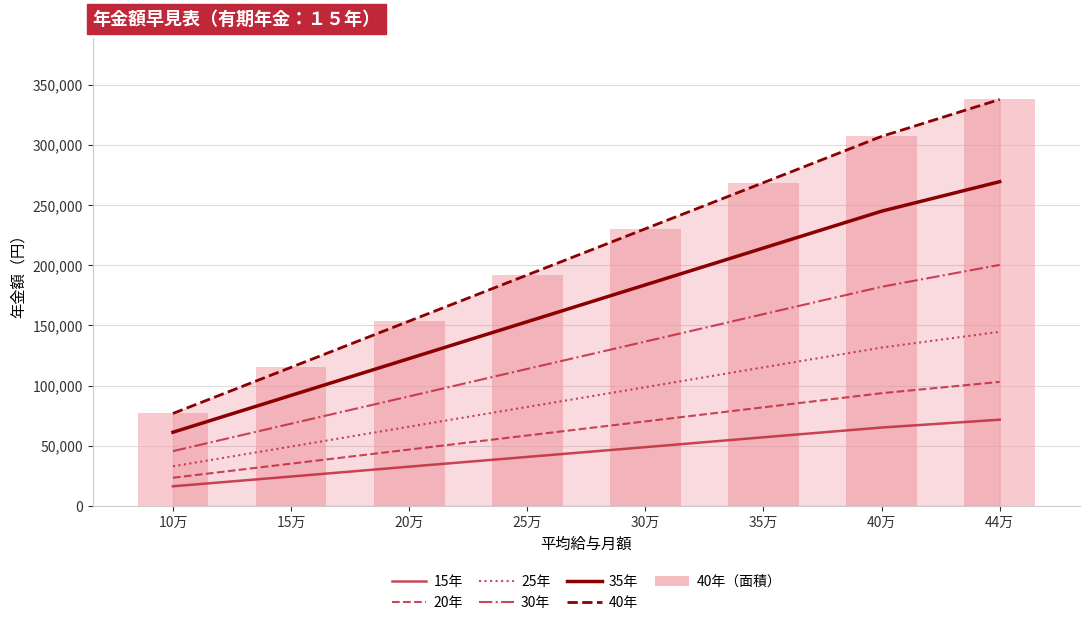

Are the bars grouped side by side (vs. stacked)?

Yes